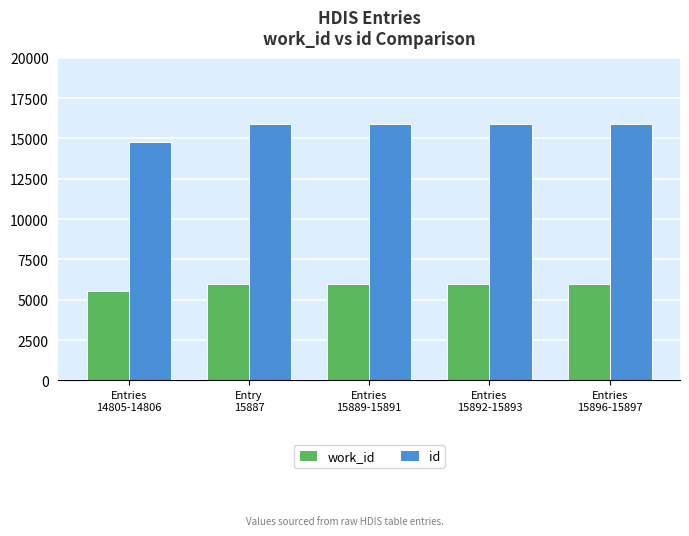

What are all the series names shown in the legend?

work_id, id